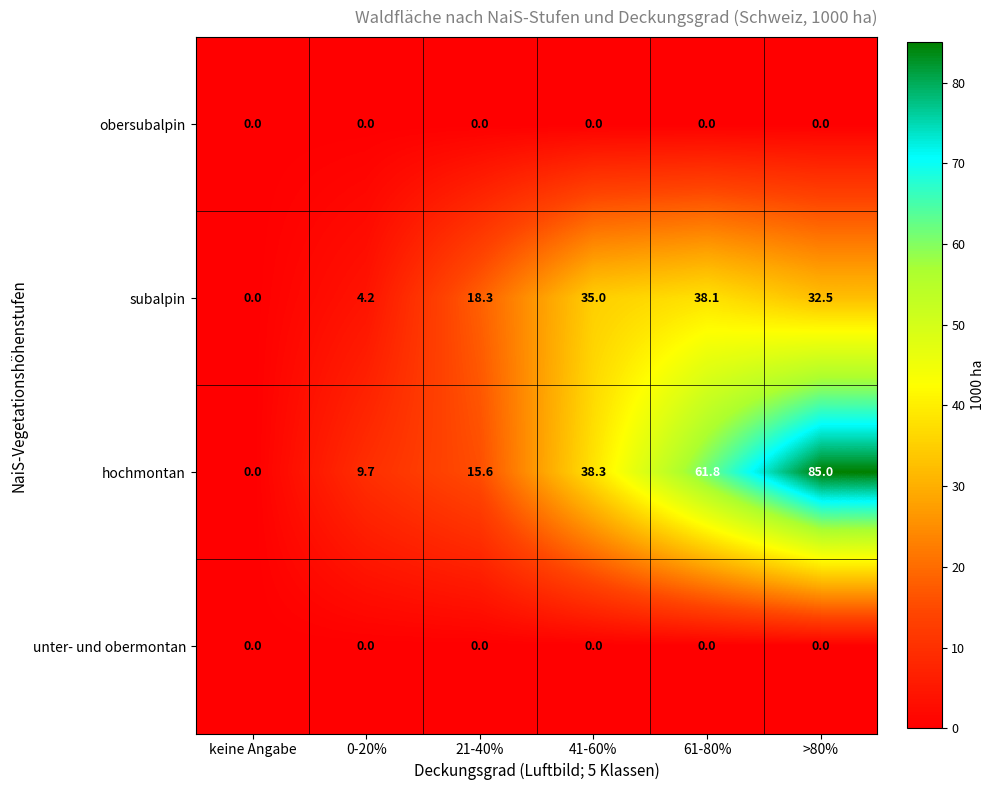

Reading left to right, what are all the values shown in this chart?

obersubalpin: keine Angabe=0.0	0-20%=0.0	21-40%=0.0	41-60%=0.0	61-80%=0.0	>80%=0.0
subalpin: keine Angabe=0.0	0-20%=4.2	21-40%=18.3	41-60%=35.0	61-80%=38.1	>80%=32.5
hochmontan: keine Angabe=0.0	0-20%=9.7	21-40%=15.6	41-60%=38.3	61-80%=61.8	>80%=85.0
unter- und obermontan: keine Angabe=0.0	0-20%=0.0	21-40%=0.0	41-60%=0.0	61-80%=0.0	>80%=0.0